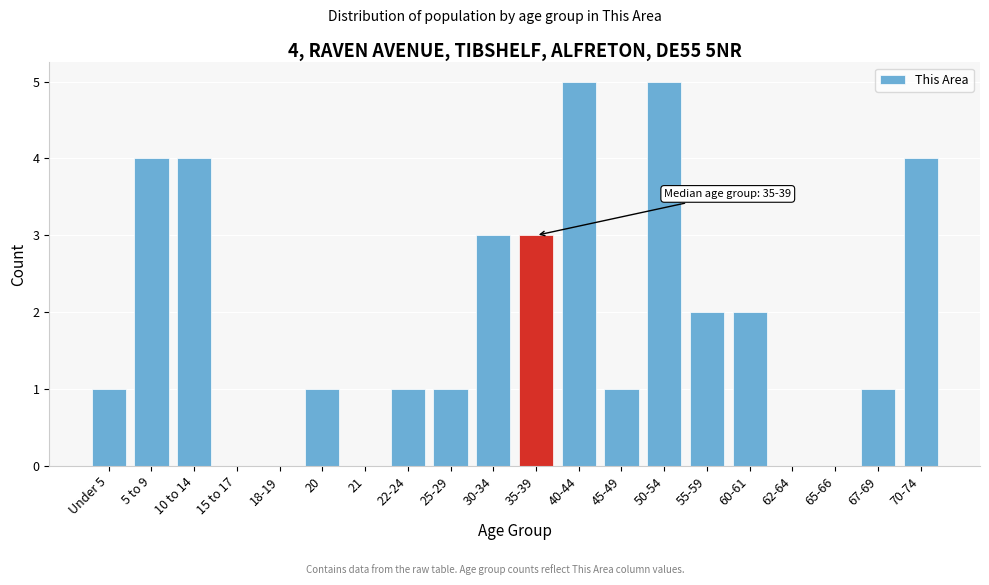

Reading left to right, list all the values displayed in this chart.

Under 5=1	5 to 9=4	10 to 14=4	15 to 17=0	18-19=0	20=1	21=0	22-24=1	25-29=1	30-34=3	35-39=3	40-44=5	45-49=1	50-54=5	55-59=2	60-61=2	62-64=0	65-66=0	67-69=1	70-74=4